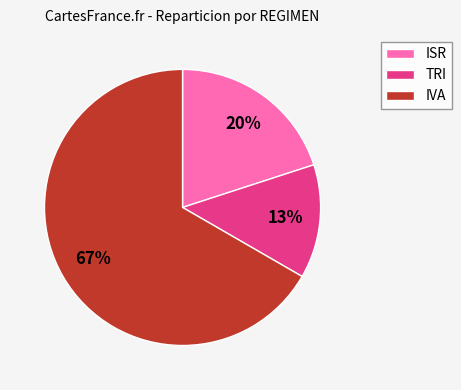

Does IVA account for over 50% of the chart?

Yes